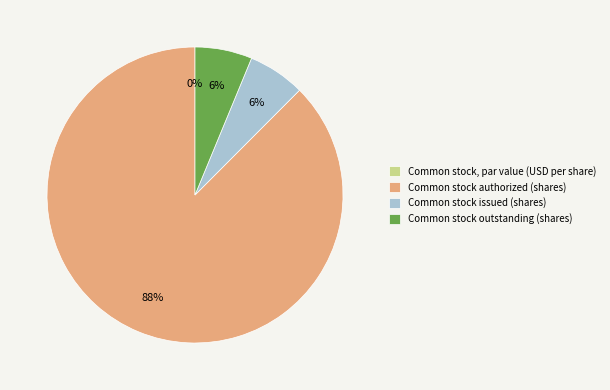

What is the total percentage of Common stock outstanding (shares) and Common stock issued (shares)?

12.5%